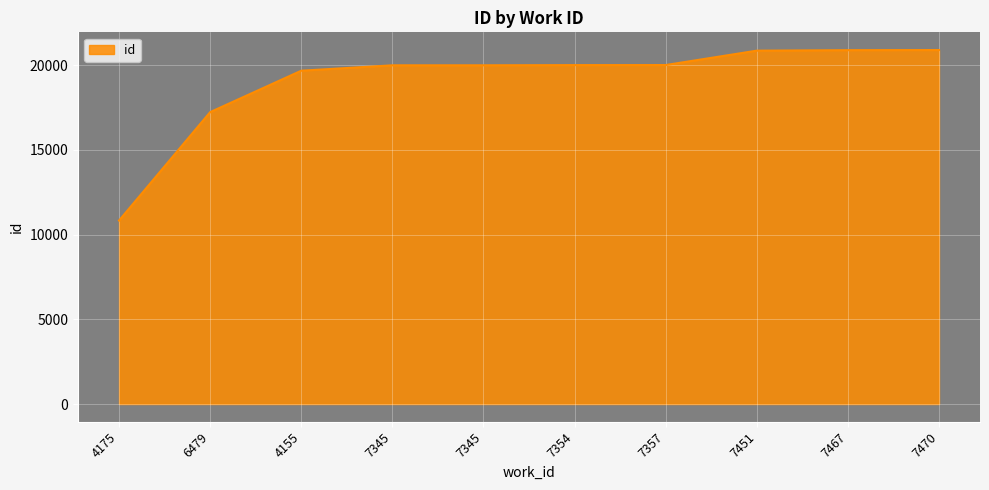

At which category does the chart reach its minimum across all series?

4175